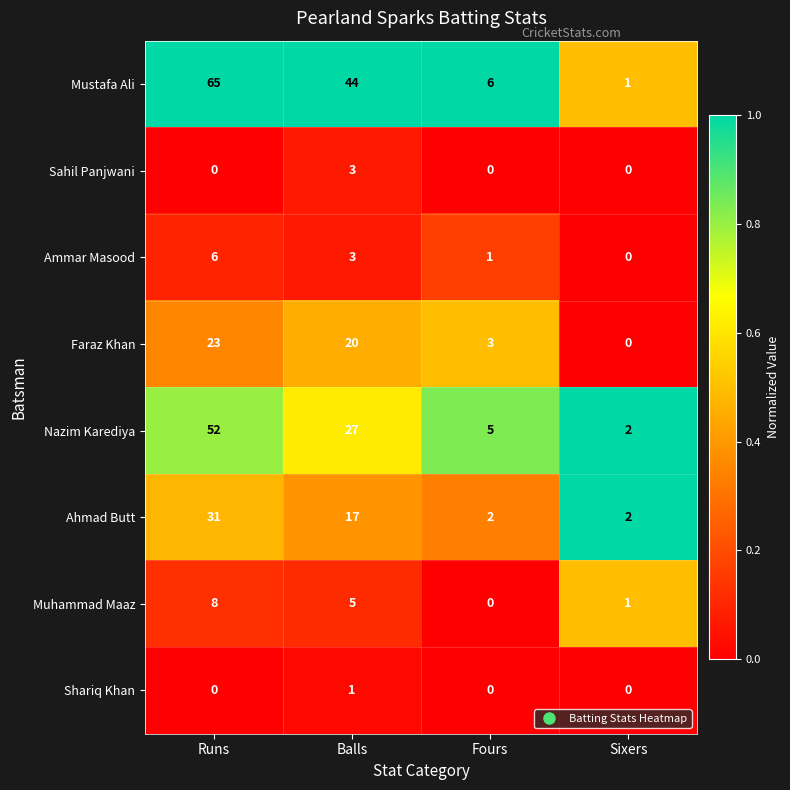

Which series changed the most between Runs and Balls?

Nazim Karediya